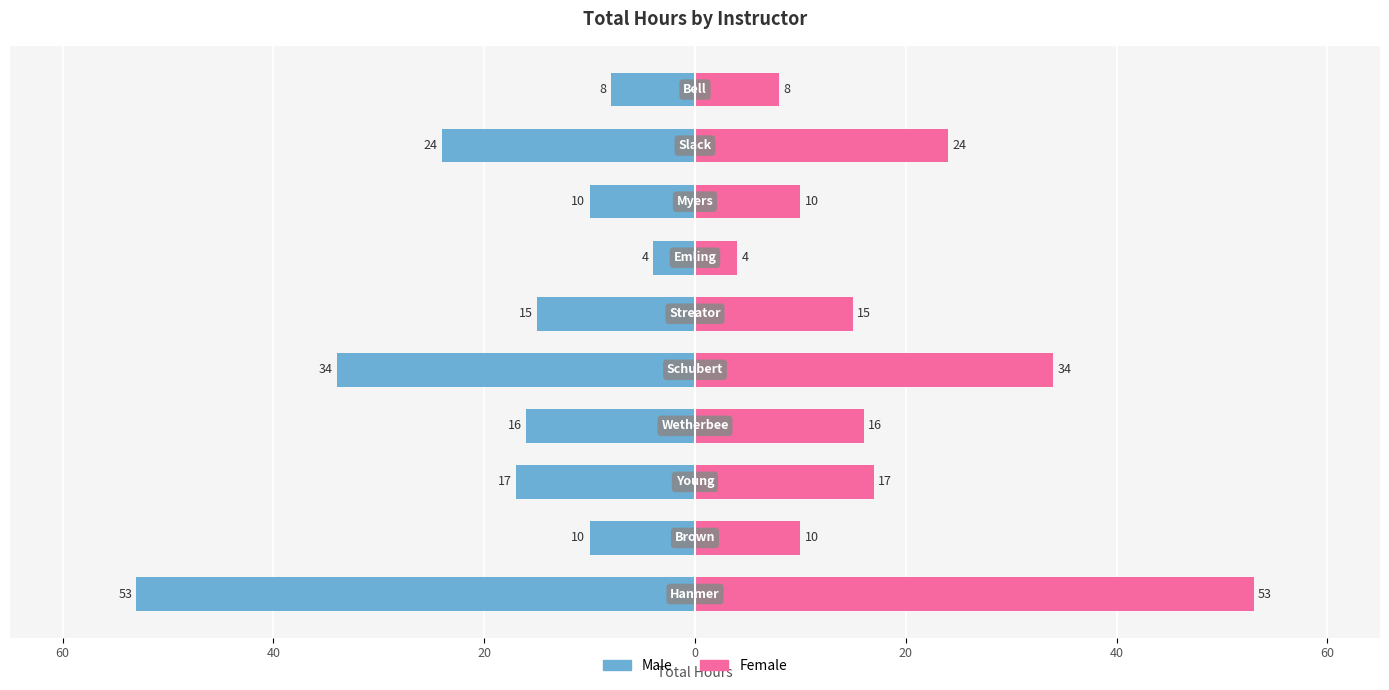

How many values in the Hours (Left) series are below -15?

5